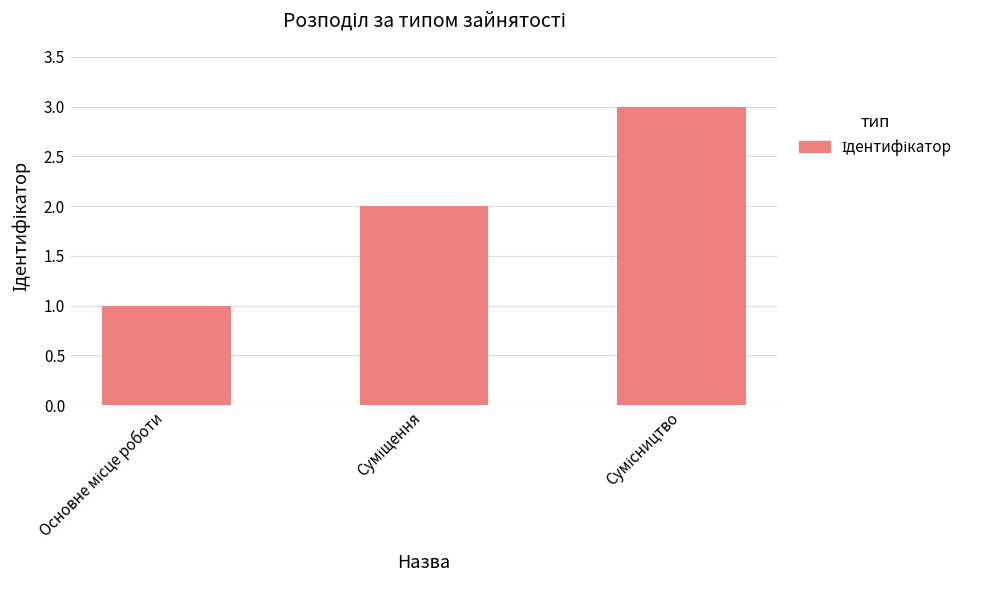

What is the smallest value displayed?

1